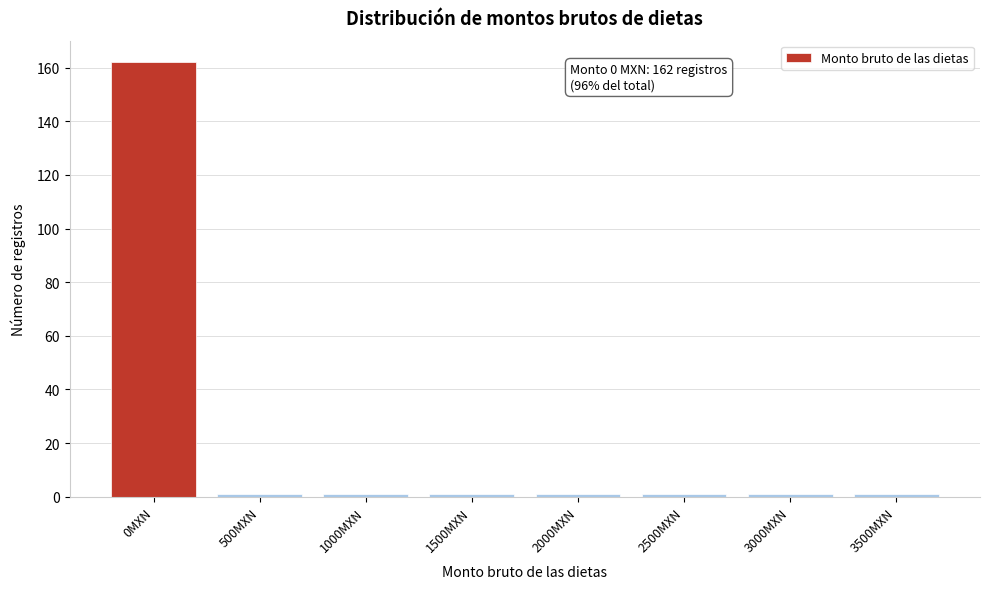

Reading left to right, extract all data points from this chart.

0MXN=162	500MXN=1	1000MXN=1	1500MXN=1	2000MXN=1	2500MXN=1	3000MXN=1	3500MXN=1